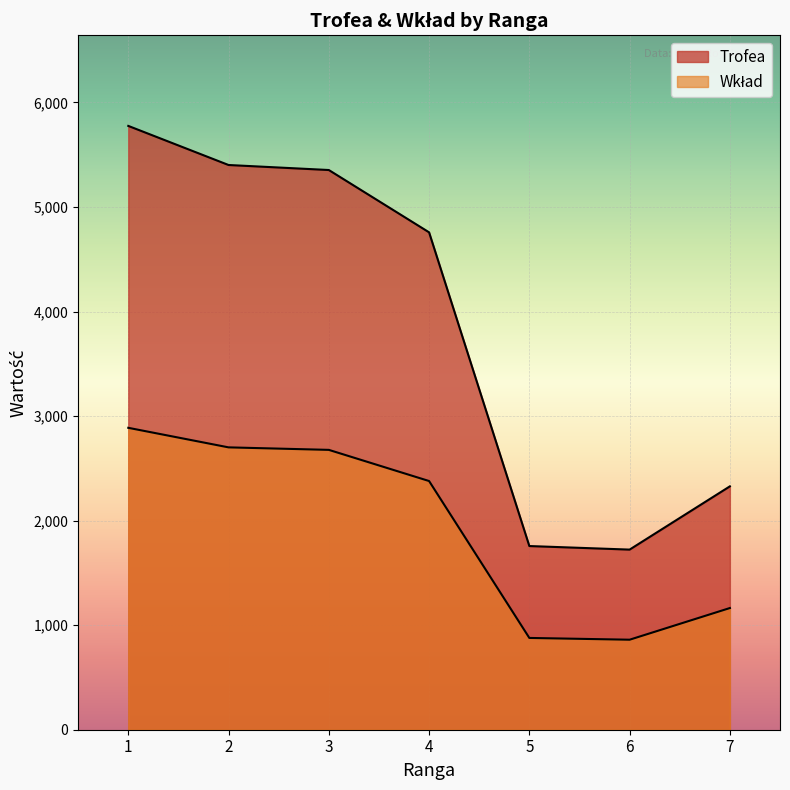

In Trofea, how many points are lower than both neighbors (excluding endpoints)?

1